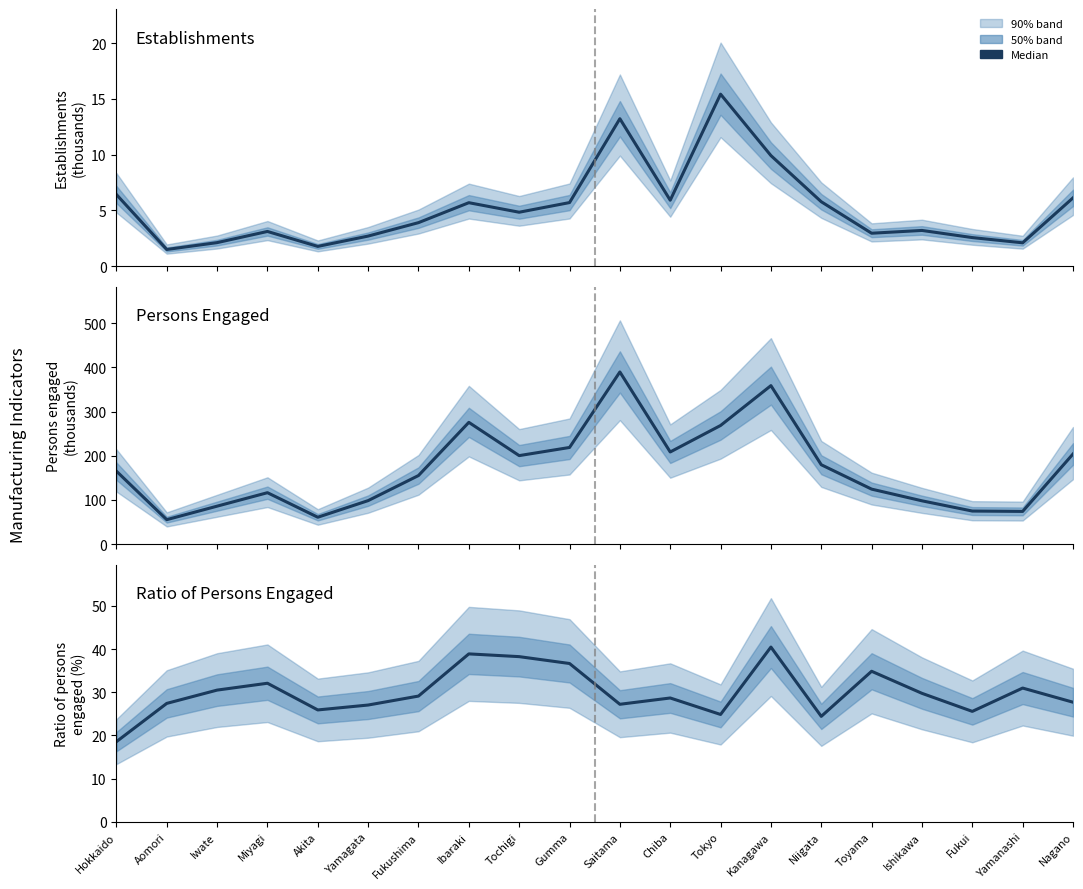

What position from the left is Kanagawa?

14